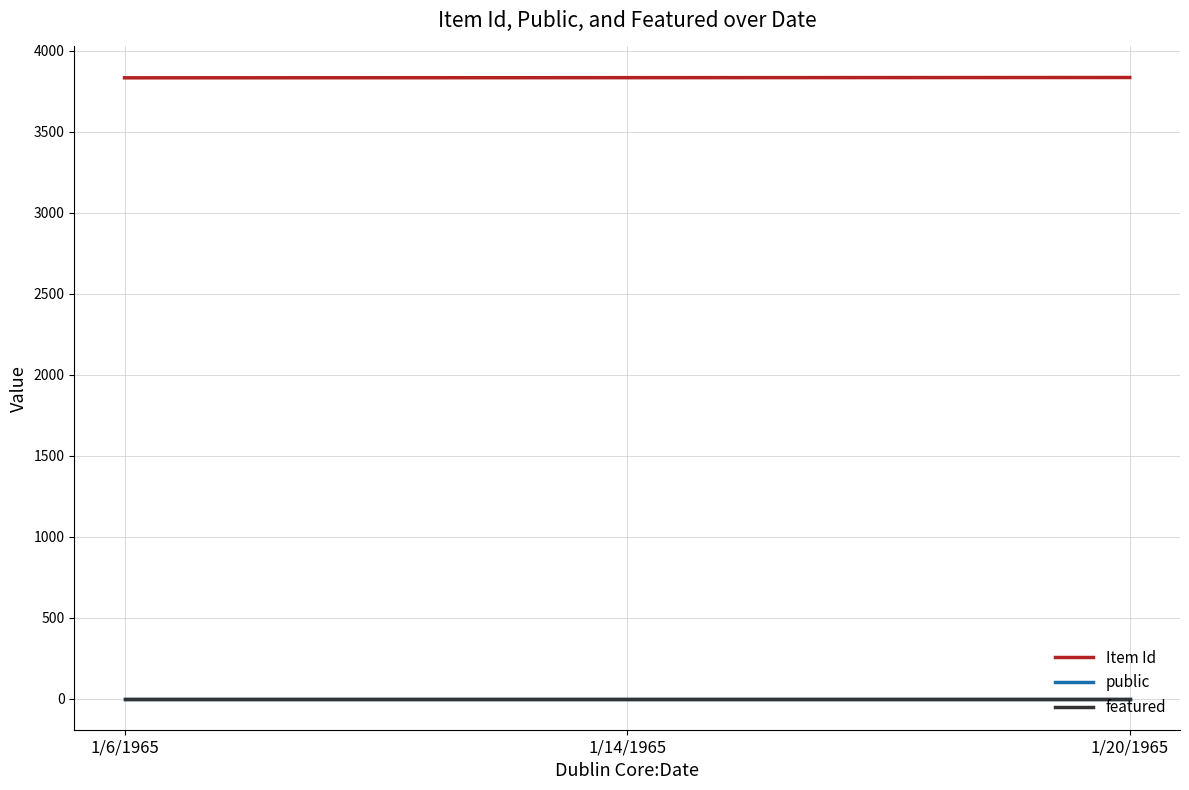

True or false: public has a value of 1 at 1/6/1965.

True